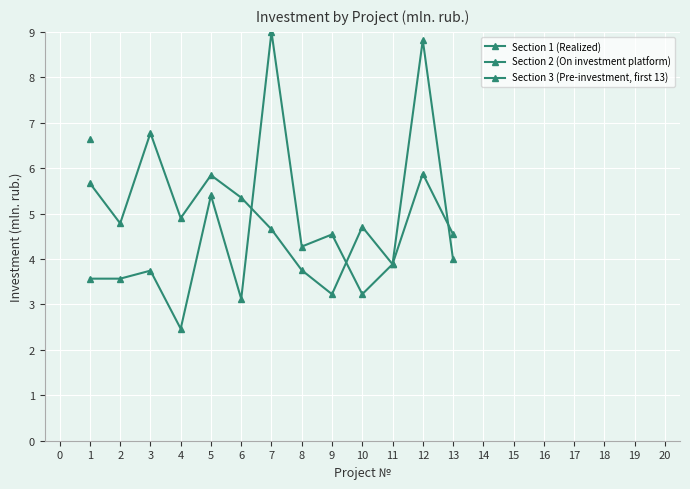

What is the lowest value of the Section 3 (Pre-investment, first 13) series?

2.5